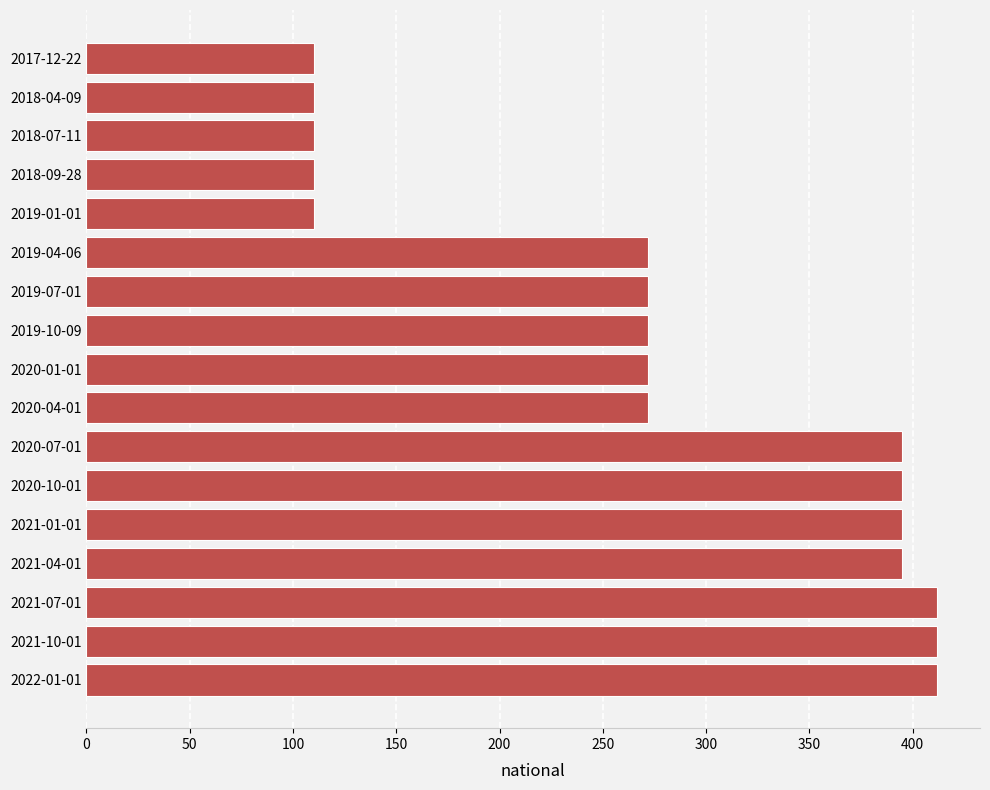

What is the sum of the values at 2021-07-01 and 2020-04-01?

684